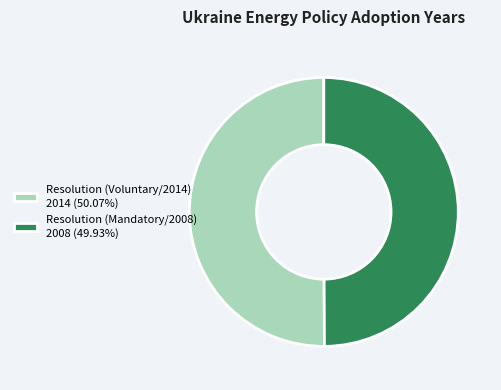

Do Resolution (Mandatory/2008) and Resolution (Voluntary/2014) together represent more than half of the pie?

Yes